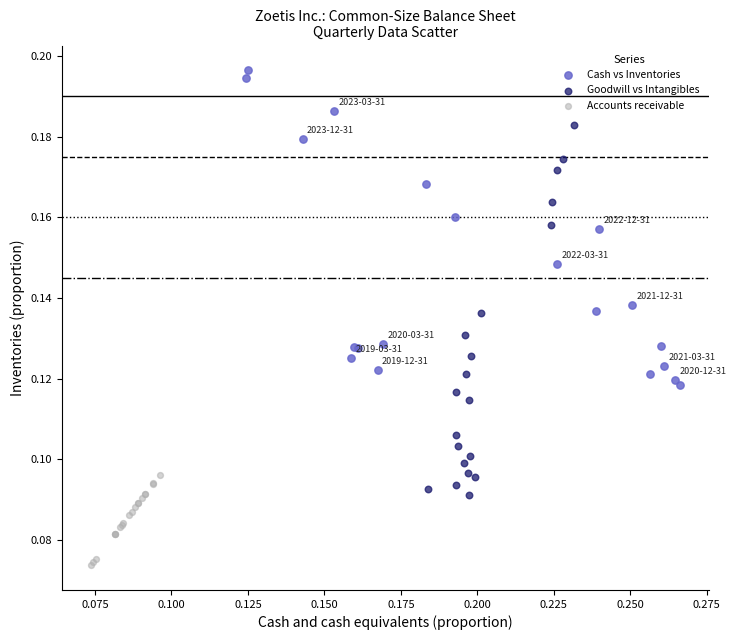

Which series has the largest Y range (max minus min)?

Goodwill vs Intangibles